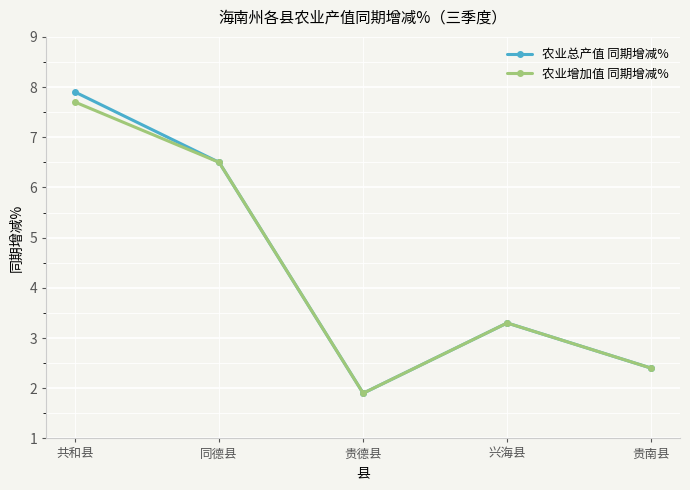

What position from the right is 同德县?

4